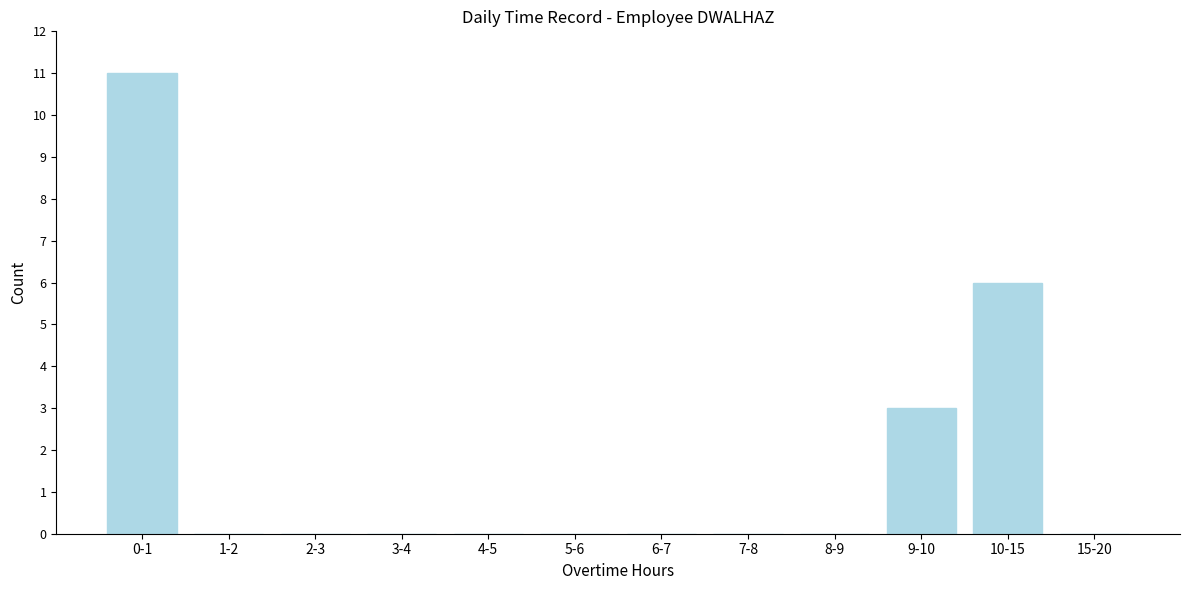

Reading left to right, list all the values displayed in this chart.

0-1=11	1-2=0	2-3=0	3-4=0	4-5=0	5-6=0	6-7=0	7-8=0	8-9=0	9-10=3	10-15=6	15-20=0